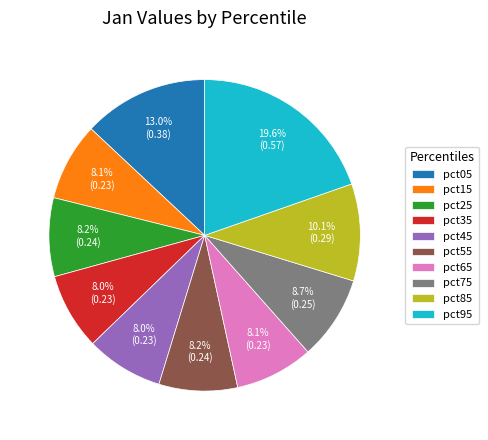

Is pct65 the majority of the pie?

No